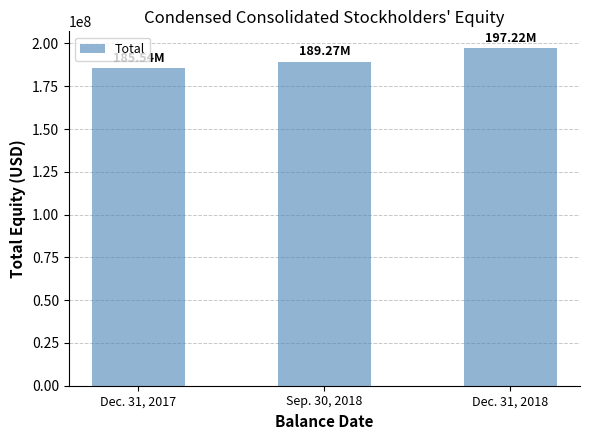

What is the sum of the values at Dec. 31, 2017 and Dec. 31, 2018?

382761386